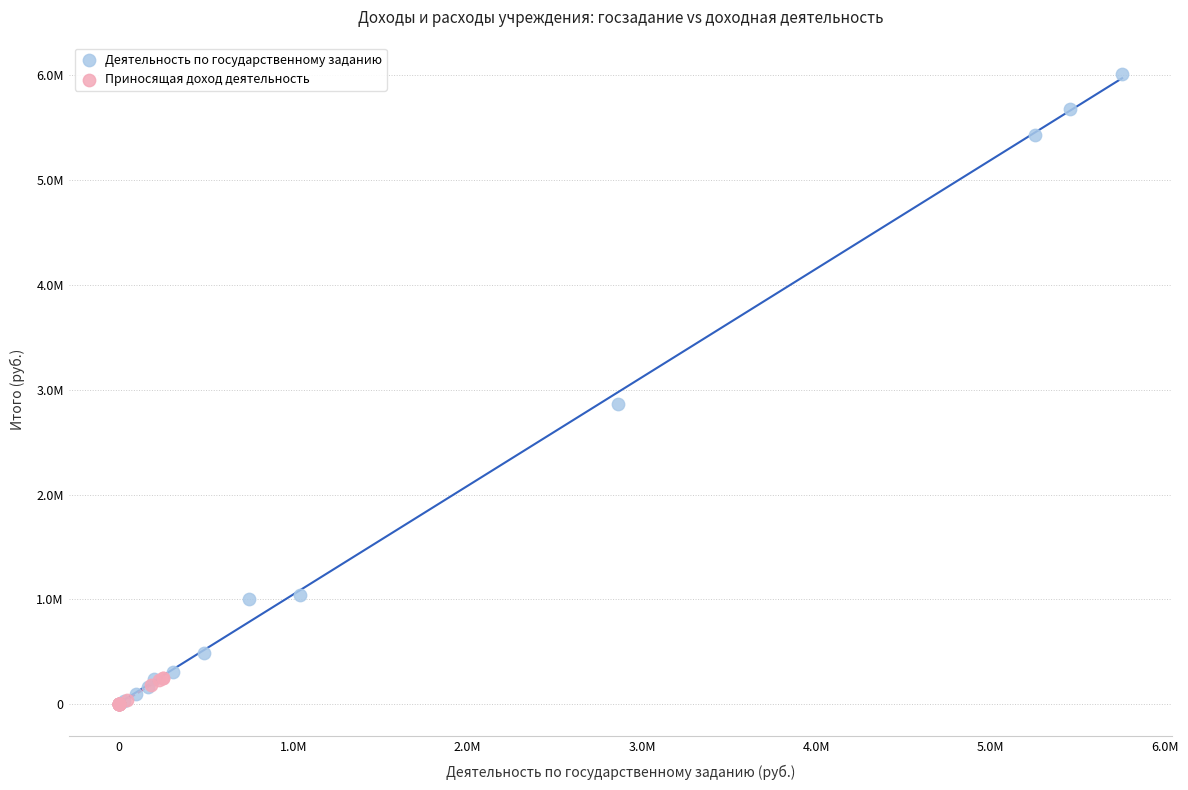

Which series reaches the maximum Y coordinate?

Деятельность по государственному заданию